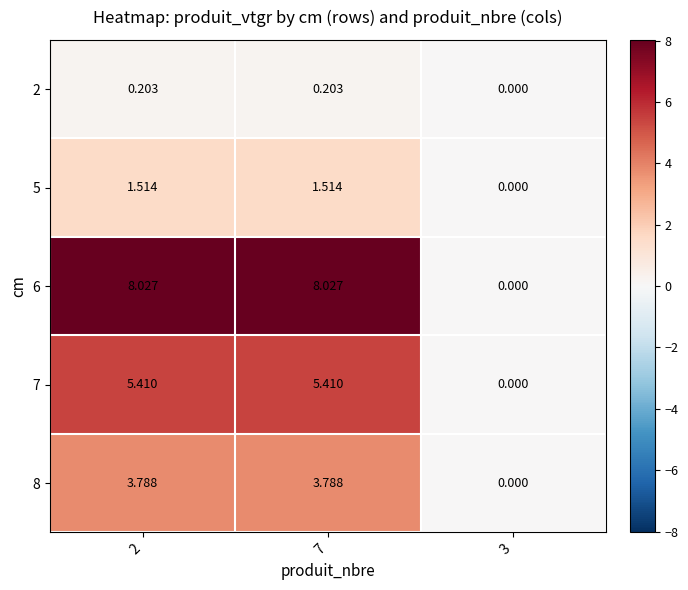

Is the value of 2 at 7 greater than the value of 5 at 7?

No